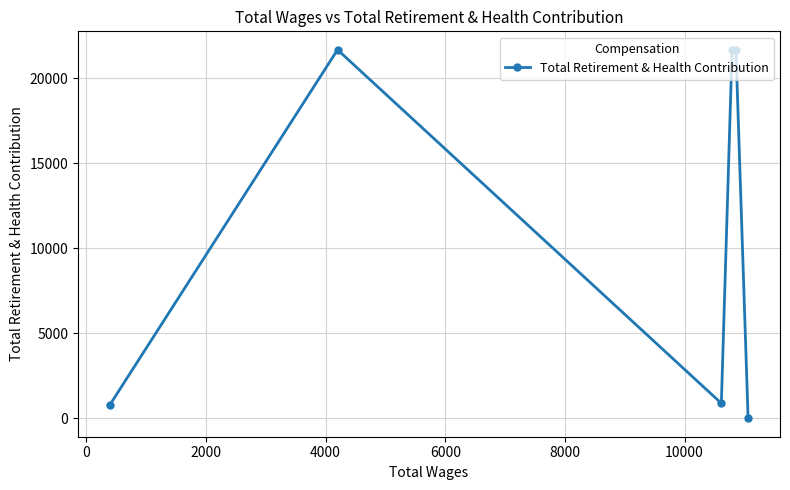

How many lines are shown in the chart?

1